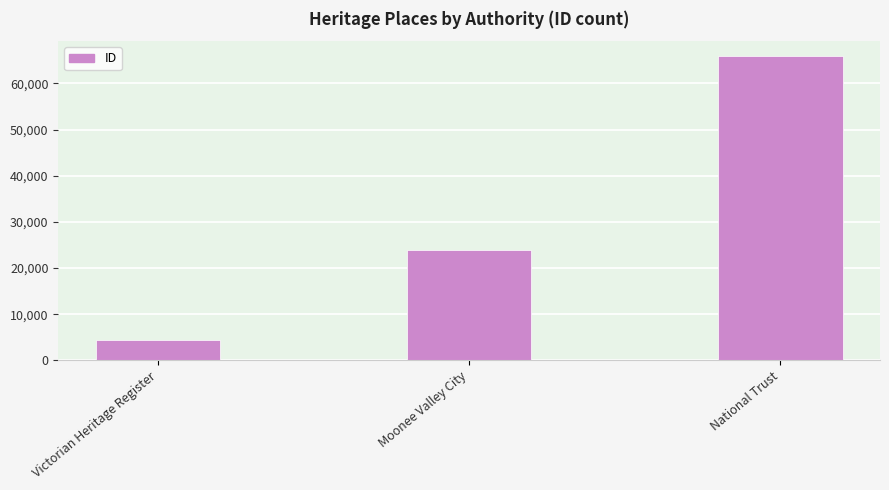

Which category has the lowest value across all series?

Victorian Heritage Register